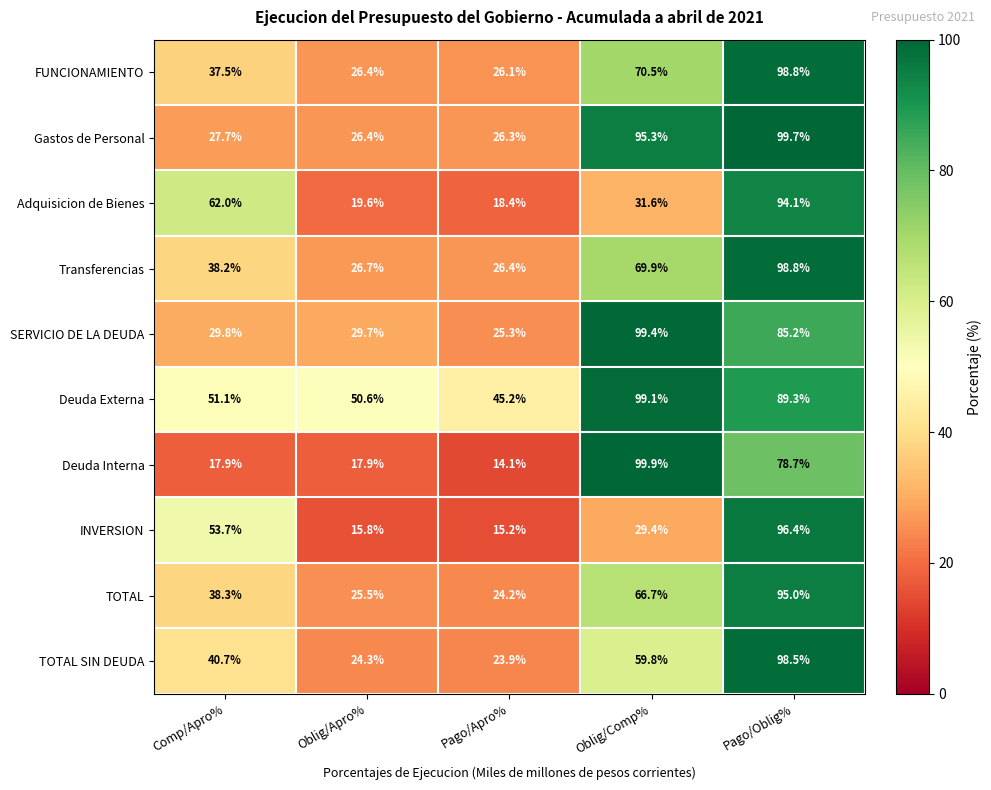

What is the sum of the Gastos de Personal values at Oblig/Comp% and Pago/Oblig%?

195.0